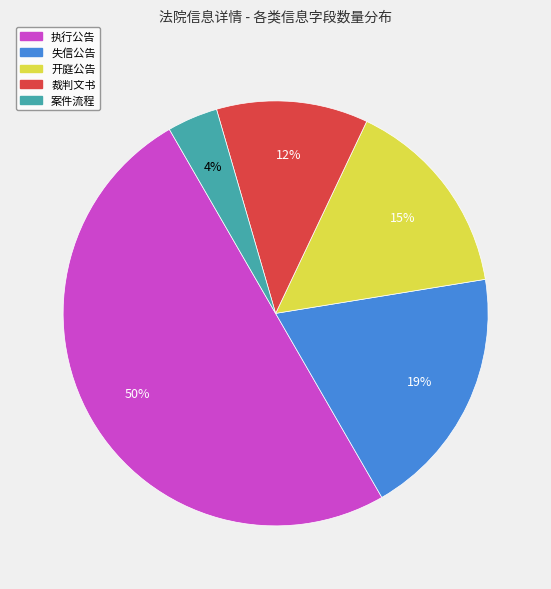

Which has a higher value, 开庭公告 or 失信公告?

失信公告